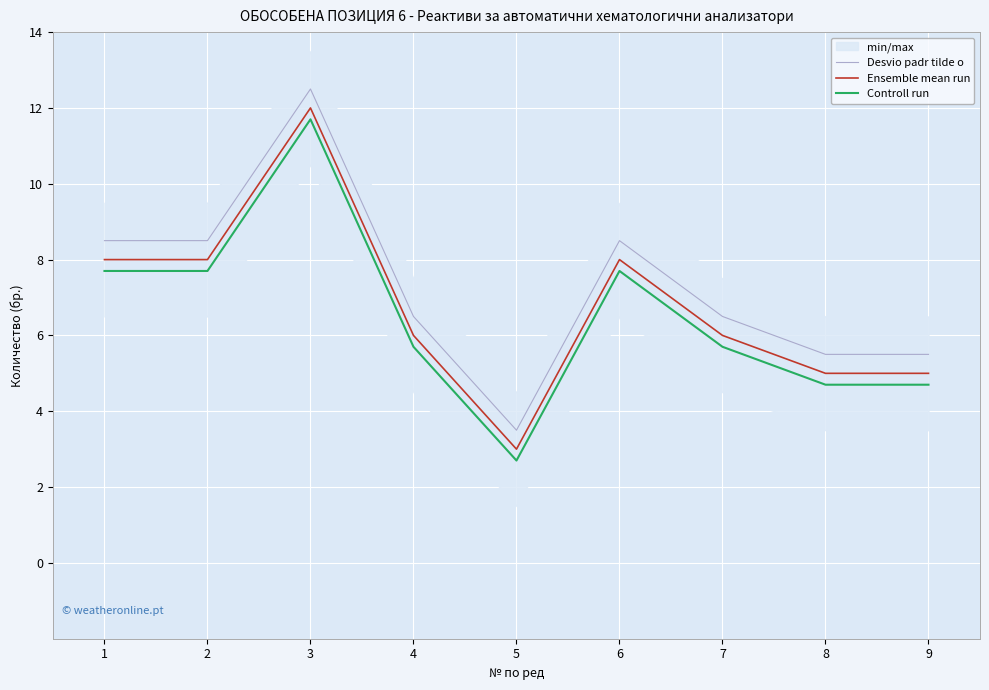

What is the lowest value of the Controll run series?

2.7